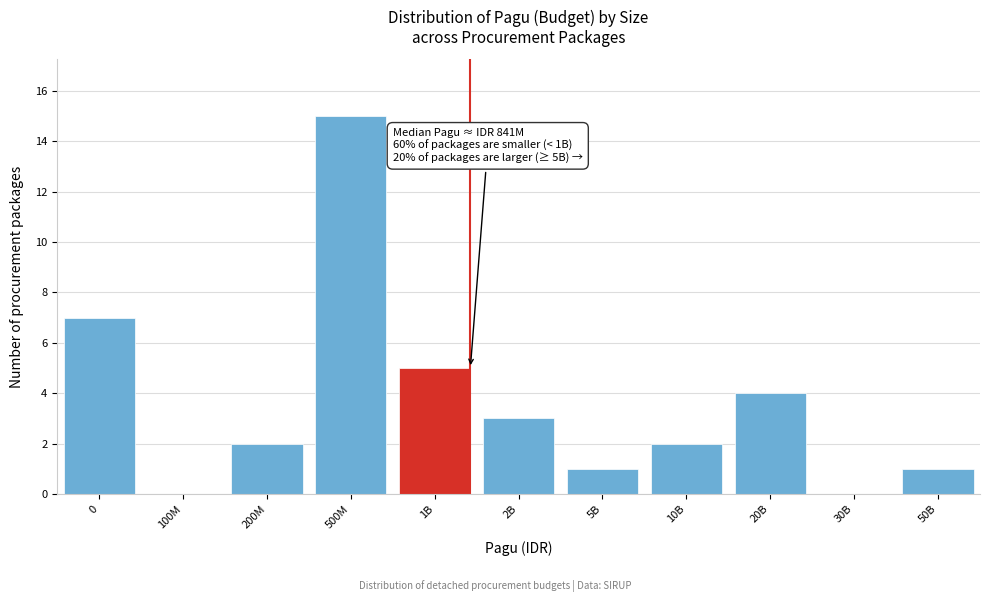

Reading right to left, transcribe all the data shown in this chart.

50B=1	30B=0	20B=4	10B=2	5B=1	2B=3	1B=5	500M=15	200M=2	100M=0	0=7